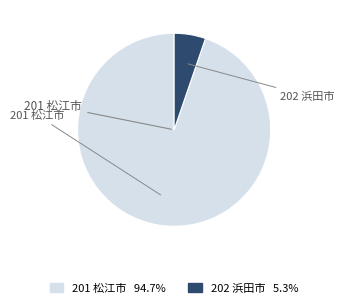

Which slice is the largest?

201 松江市